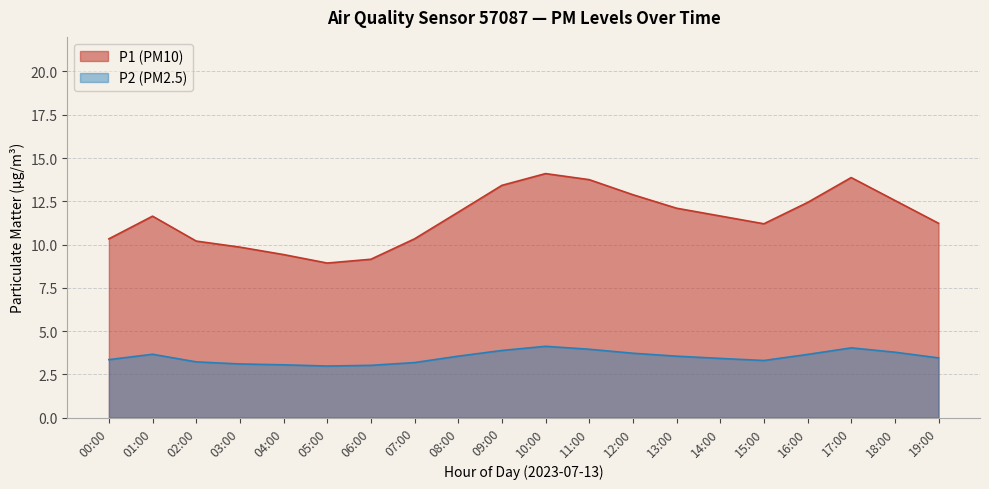

What is the smallest value displayed?

3.0